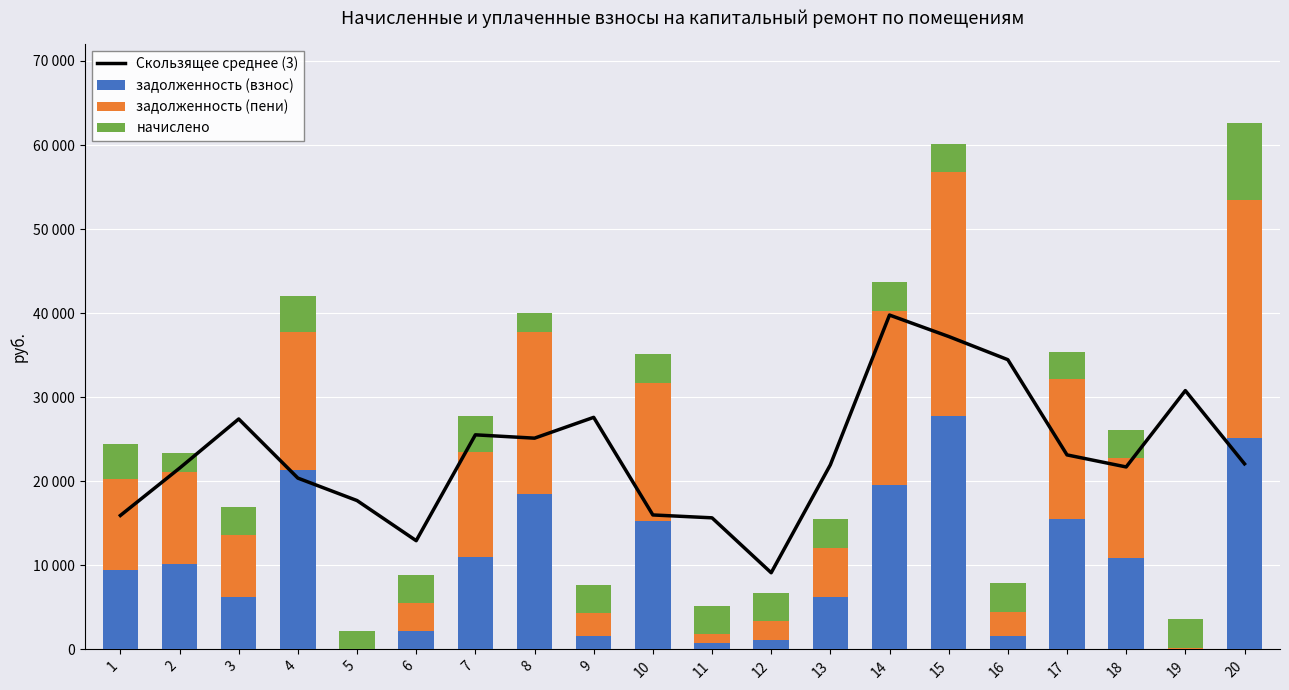

Rank the series at 3 from lowest to highest value.

начислено, задолженность (взнос), задолженность (пени), Скользящее среднее (3)